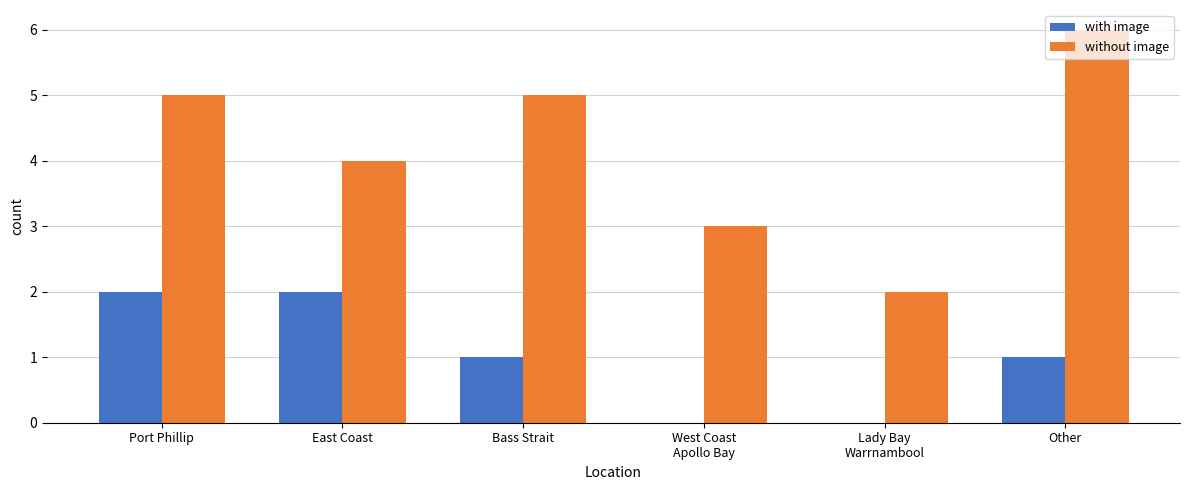

Which label corresponds to the largest value in the chart?

Other